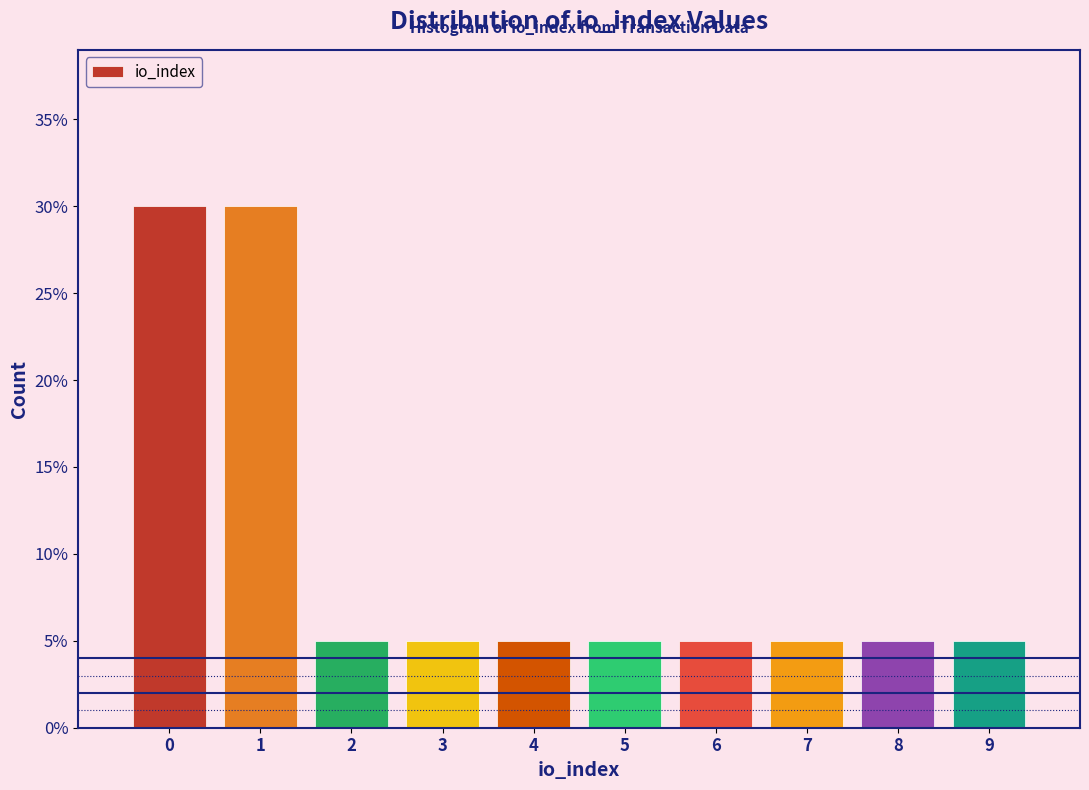

What is the height of the bar covering 5.5 to 6.5 on the x-axis? The values are not printed on the chart, so give them approximately, as read against the axis.

5